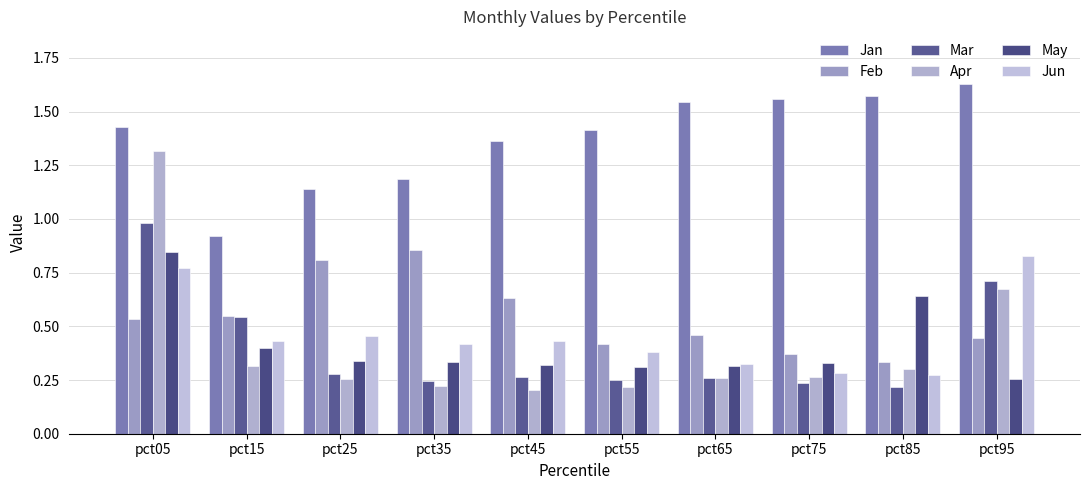

Is it true that Jun equals 0.8 at pct95?

True